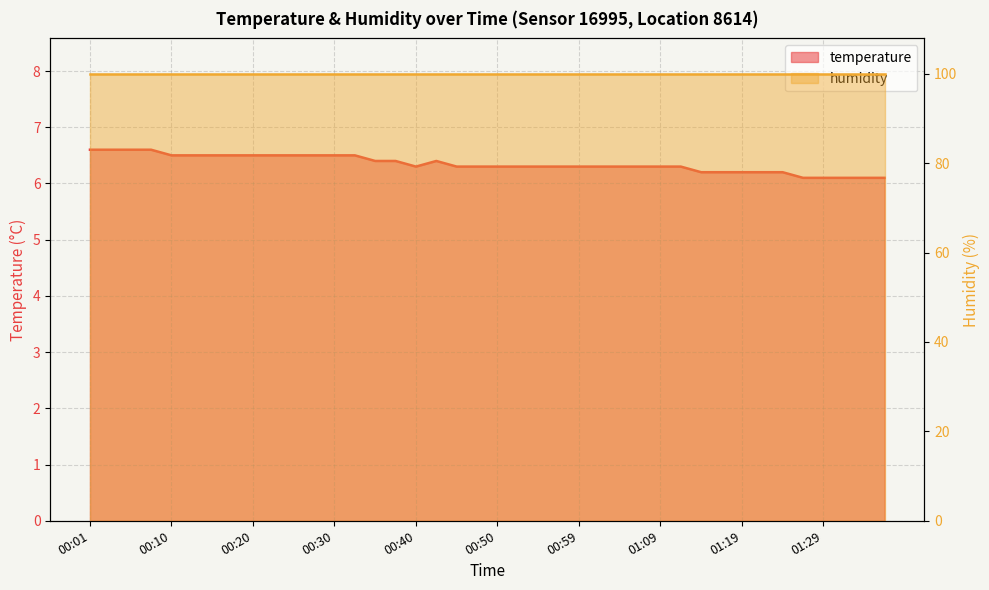

What is the ratio of the value at 00:57 to the value at 00:20?

1.0